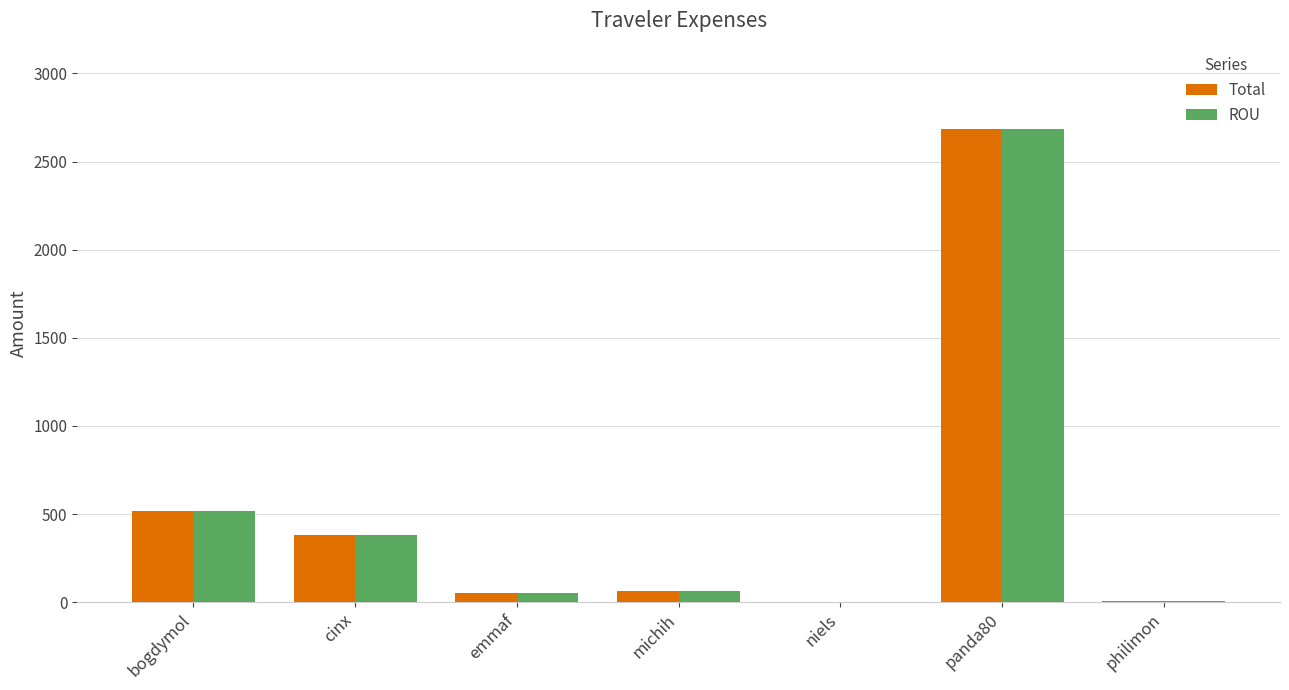

What is the total value across all series at cinx?

759.2